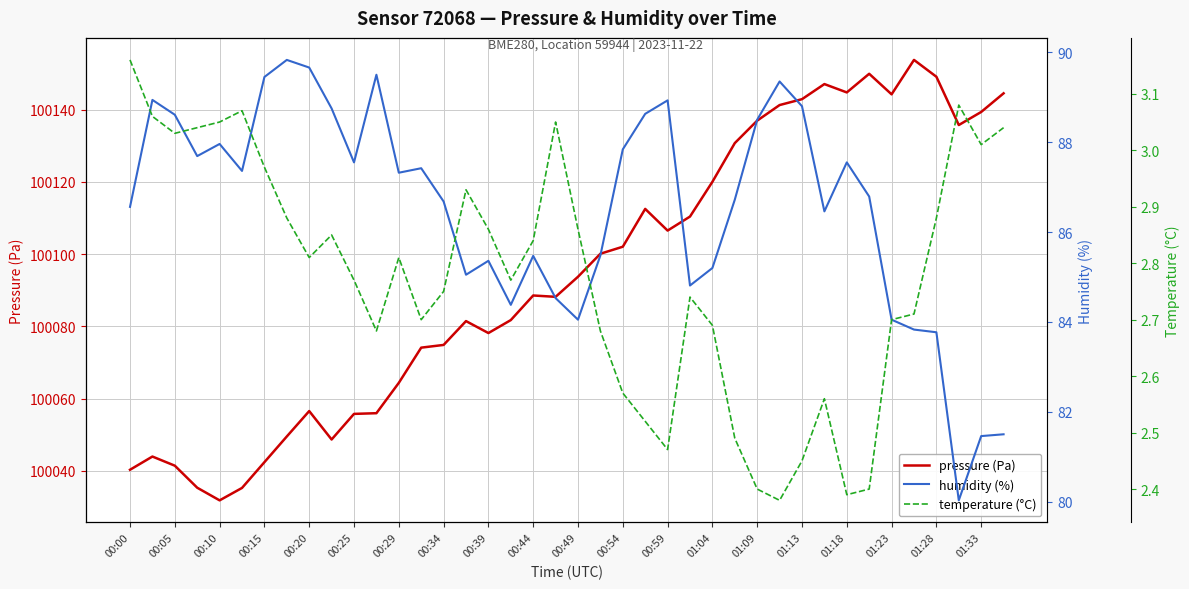

True or false: temperature (°C) has more than 2 interior local peaks.

True